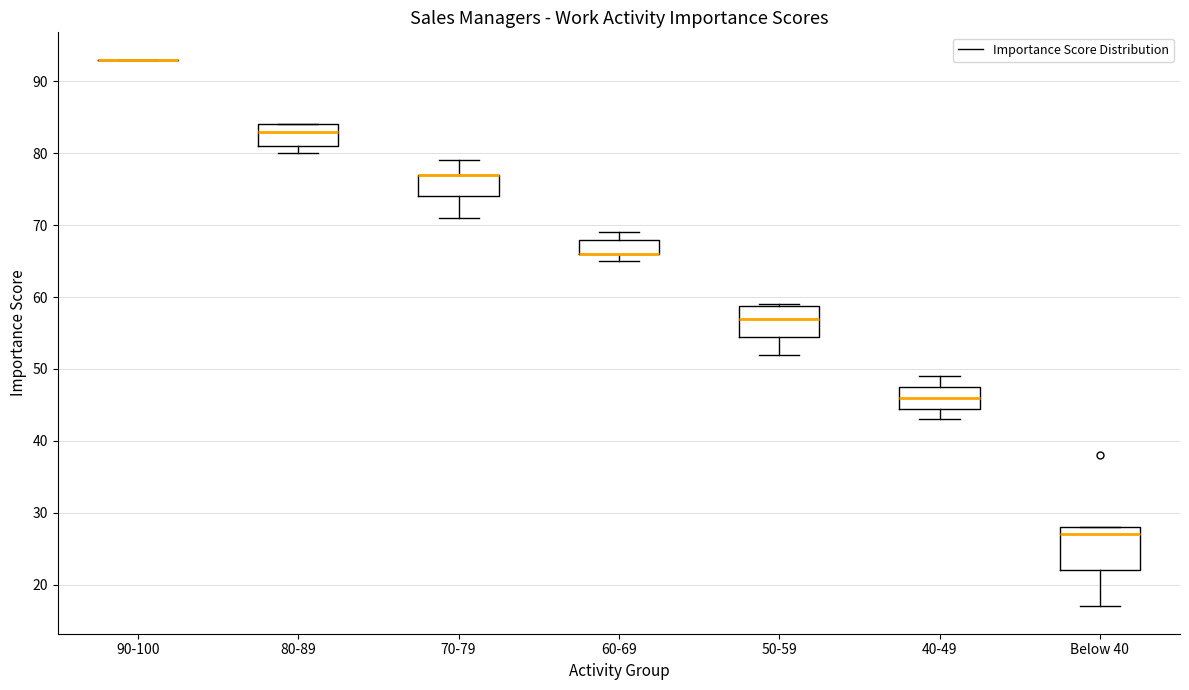

Comparing the boxes themselves (not the whiskers), which one is the tallest?

Below 40